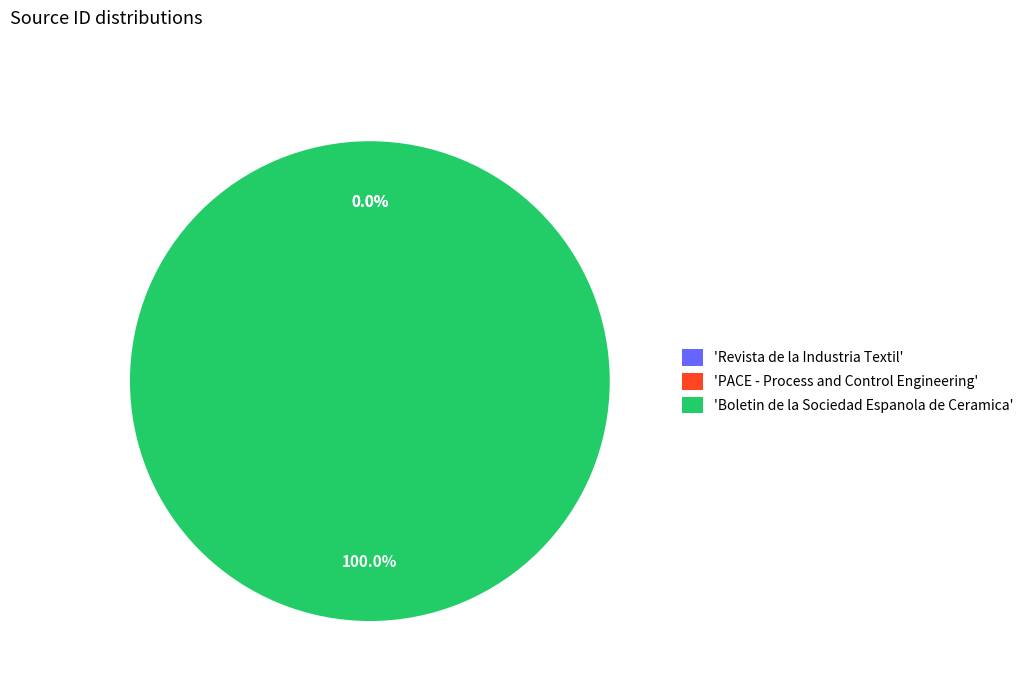

Which slice represents more than half of the pie?

'Boletin de la Sociedad Espanola de Ceramica'